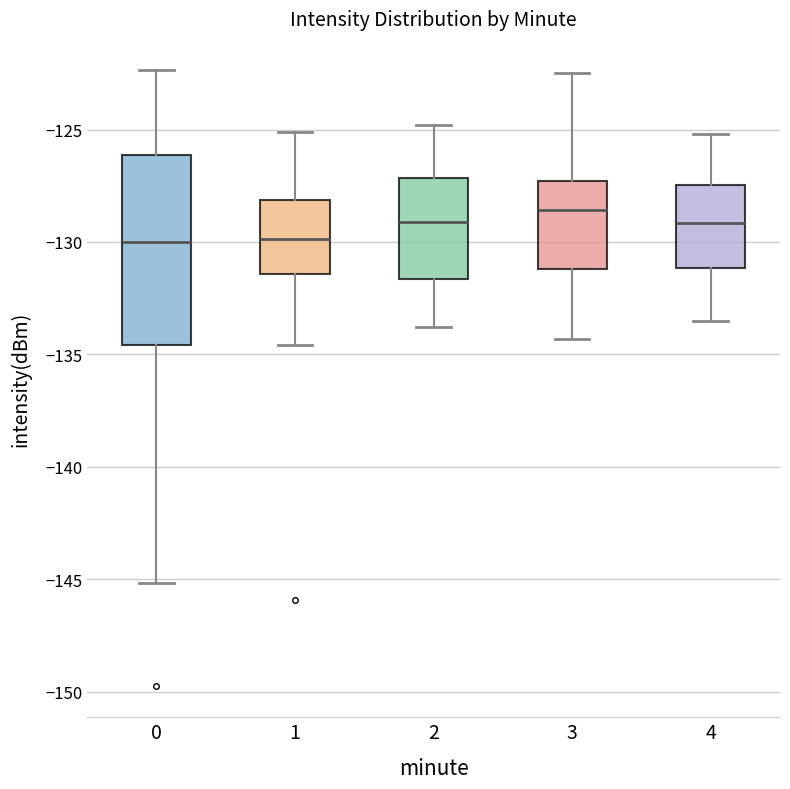

Where is the lower edge of the box at x = 1 on the y-axis? The values are not printed on the chart, so give them approximately, as read against the axis.

-131.5